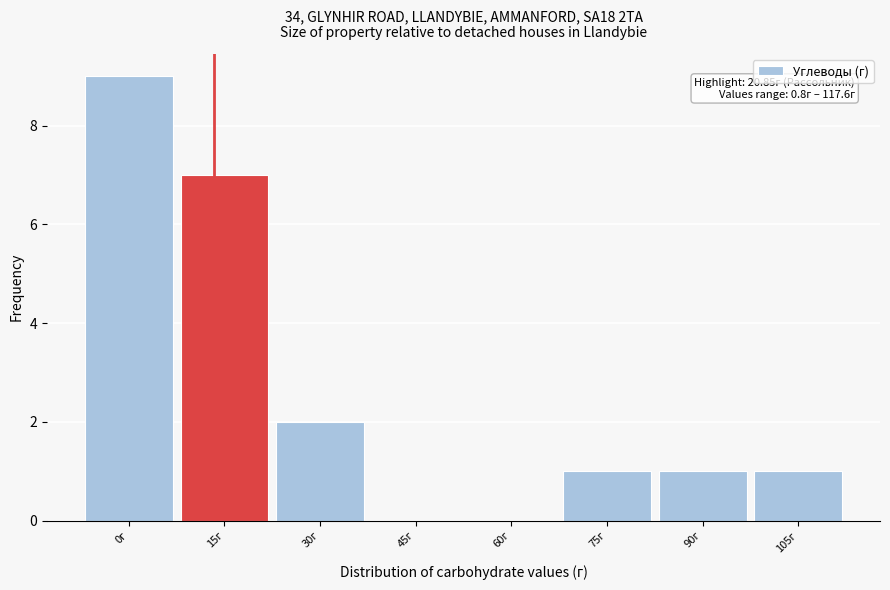

Reading left to right, what are all the values shown in this chart?

0г=9	15г=7	30г=2	45г=0	60г=0	75г=1	90г=1	105г=1